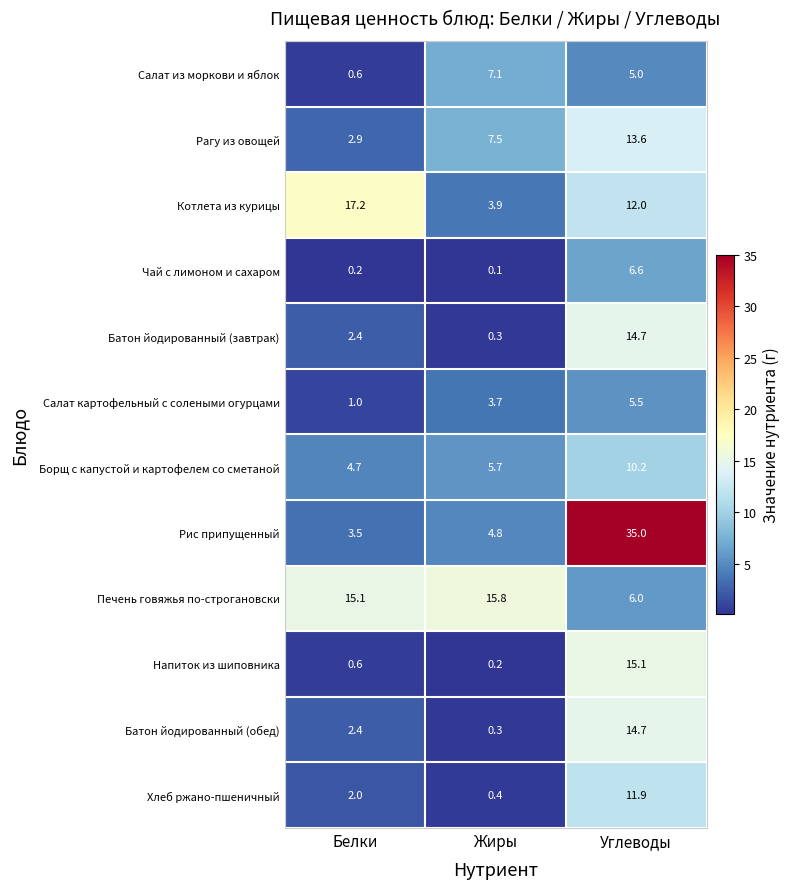

At which category does the chart reach its peak across all series?

Углеводы